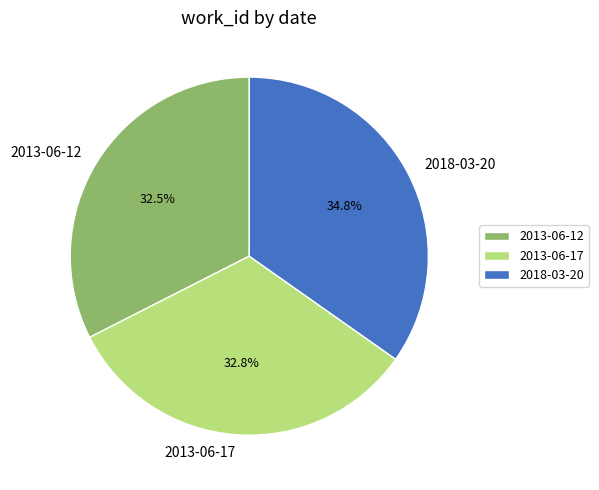

What is the ratio of the value at 2018-03-20 to the value at 2013-06-12?

1.1